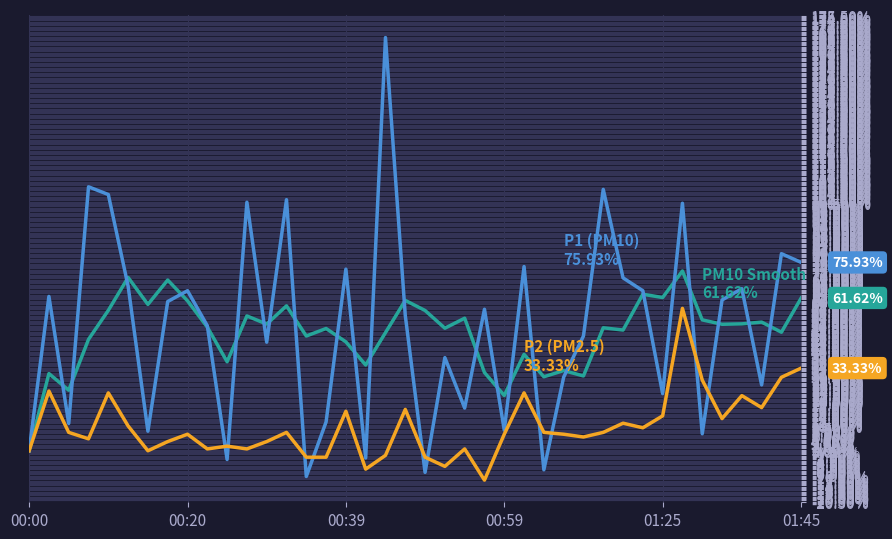

Does the chart display data point markers on the line(s)?

No